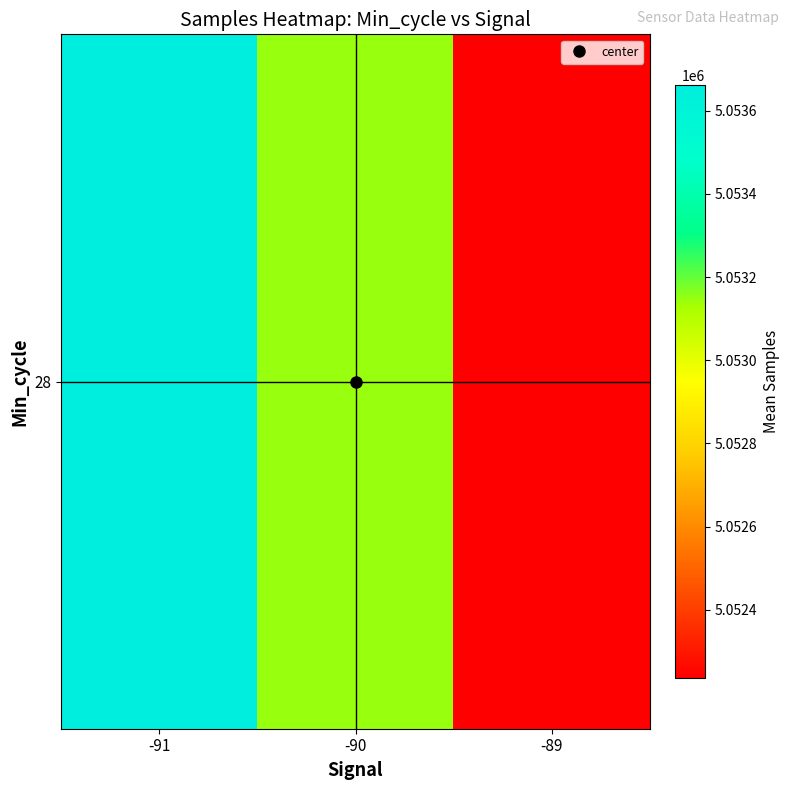

What is the sum of the values at -89 and -90?

10105380.7